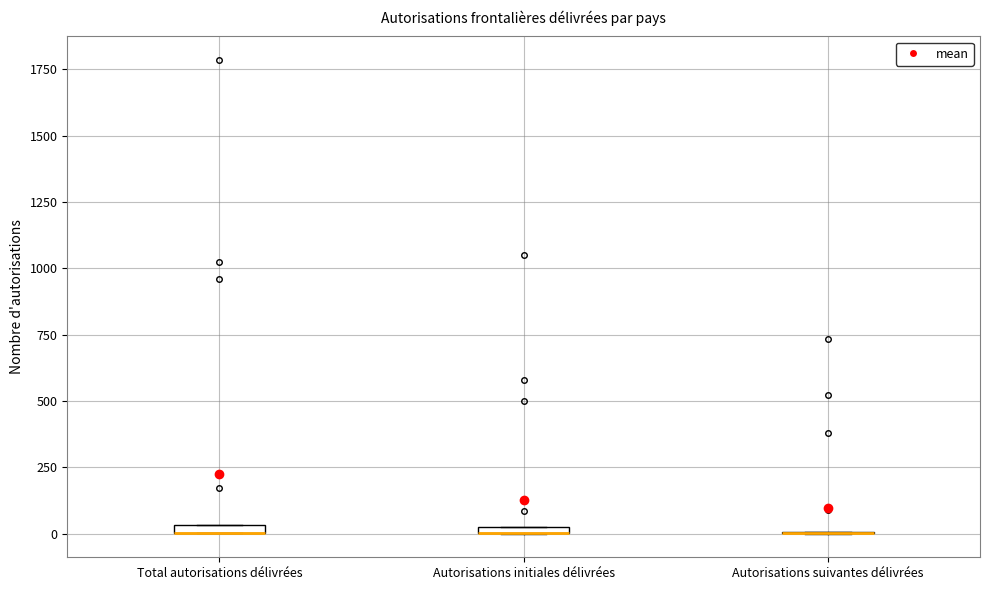

Where is the upper edge of the box for Total autorisations délivrées on the y-axis? The values are not printed on the chart, so give them approximately, as read against the axis.

50